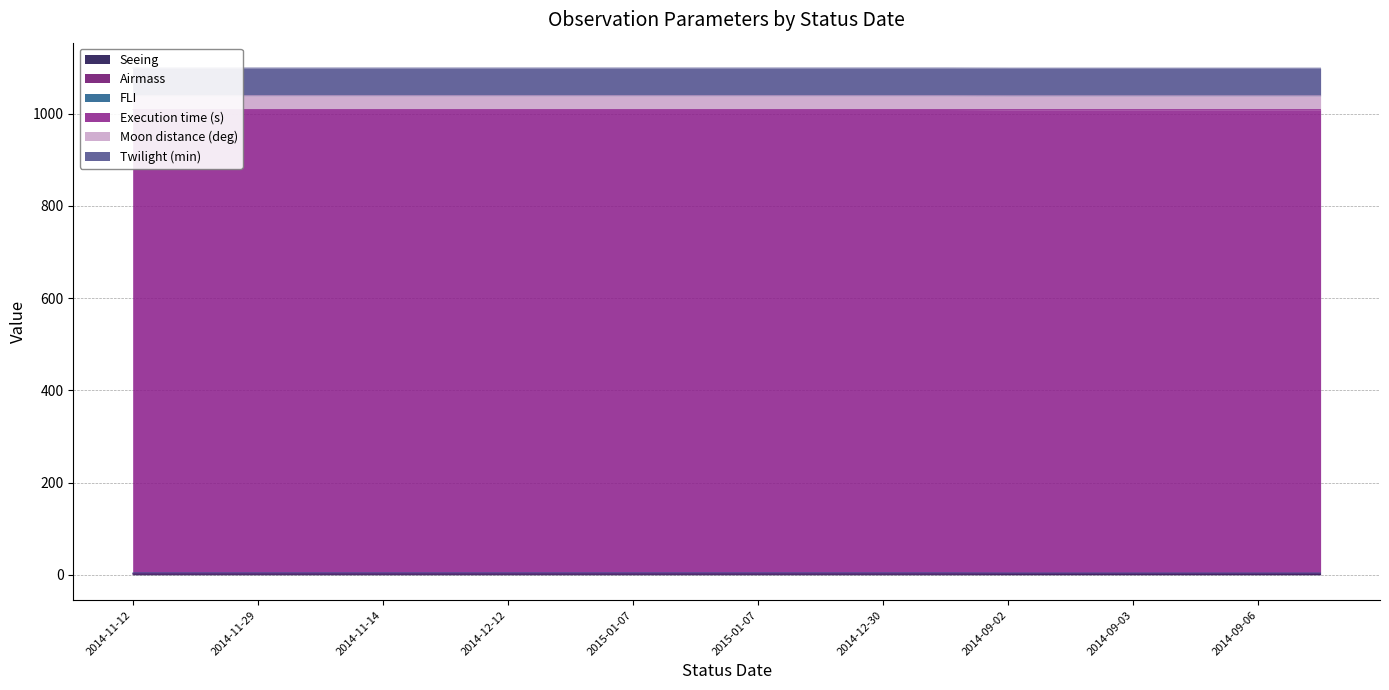

Reading right to left, transcribe all the data shown in this chart.

Seeing: 1.2	1.2	1.2	1.2	1.2	1.2	1.4	1.4	1.4	1.4	1.4	1.4	1.4	1.4	1.4	1.4	1.4	1.4	1.4	1.4
Airmass: 1.7	1.7	1.7	1.7	1.7	1.7	1.7	1.7	1.7	1.7	1.7	1.7	1.7	1.7	1.7	1.7	1.7	1.7	1.7	1.7
FLI: 1.0	1.0	1.0	1.0	1.0	1.0	1.0	1.0	1.0	1.0	1.0	1.0	1.0	1.0	1.0	1.0	1.0	1.0	1.0	1.0
Execution time (s): 1005.0	1005.0	1005.0	1005.0	1005.0	1005.0	1005.0	1005.0	1005.0	1005.0	1005.0	1005.0	1005.0	1005.0	1005.0	1005.0	1005.0	1005.0	1005.0	1005.0
Moon distance (deg): 30.0	30.0	30.0	30.0	30.0	30.0	30.0	30.0	30.0	30.0	30.0	30.0	30.0	30.0	30.0	30.0	30.0	30.0	30.0	30.0
Twilight (min): 60.0	60.0	60.0	60.0	60.0	60.0	60.0	60.0	60.0	60.0	60.0	60.0	60.0	60.0	60.0	60.0	60.0	60.0	60.0	60.0